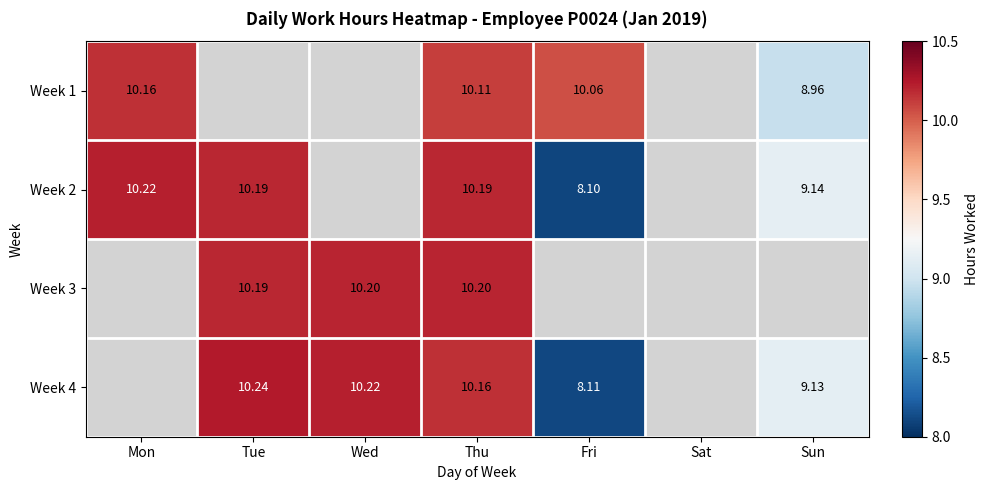

What is the greatest value displayed?

10.2